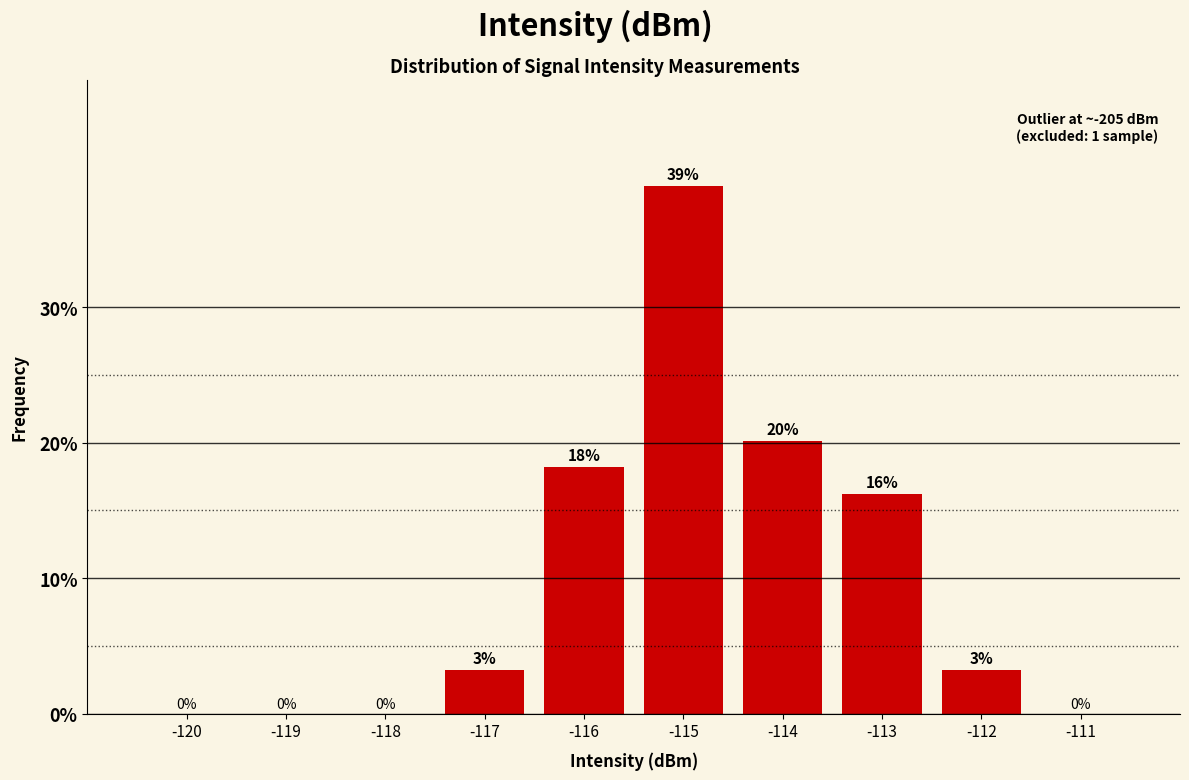

At which label is the value closest to 19?

-116